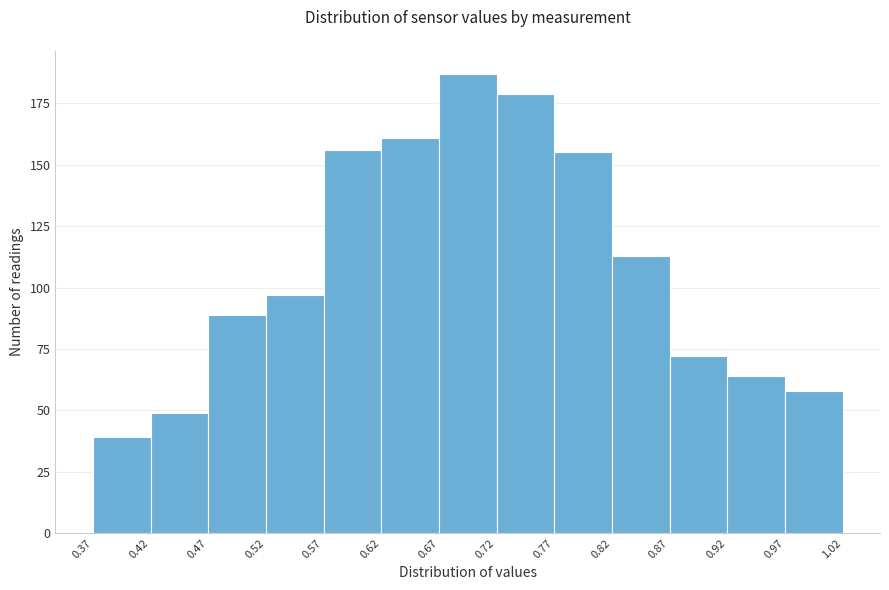

How tall is the bar that spans 0.47 to 0.52 on the x-axis? The values are not printed on the chart, so give them approximately, as read against the axis.

90